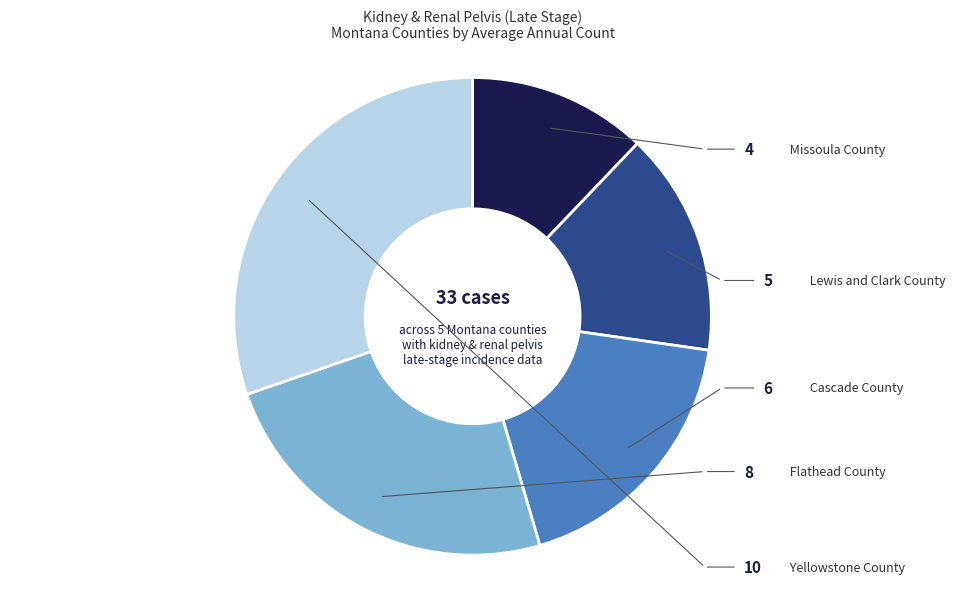

Is there a majority slice in this chart?

No